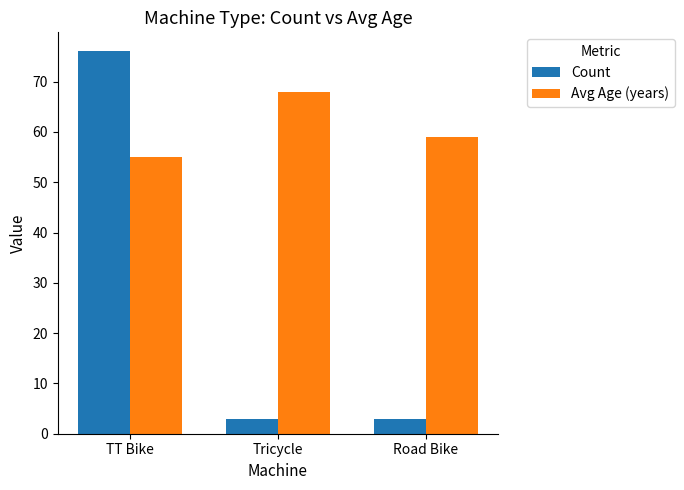

What is the spread (max minus min) of values at TT Bike?

21